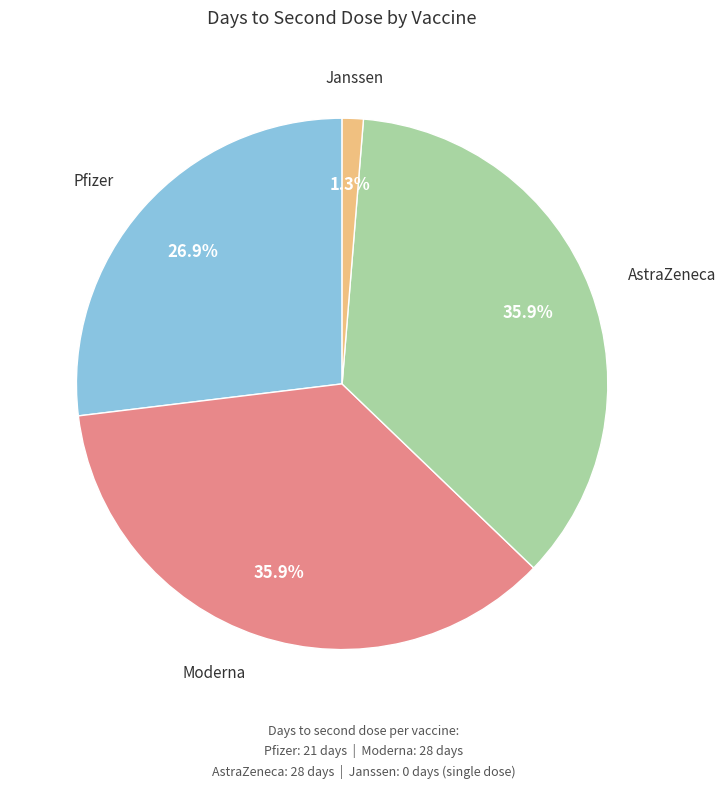

Does any single category account for the majority?

No